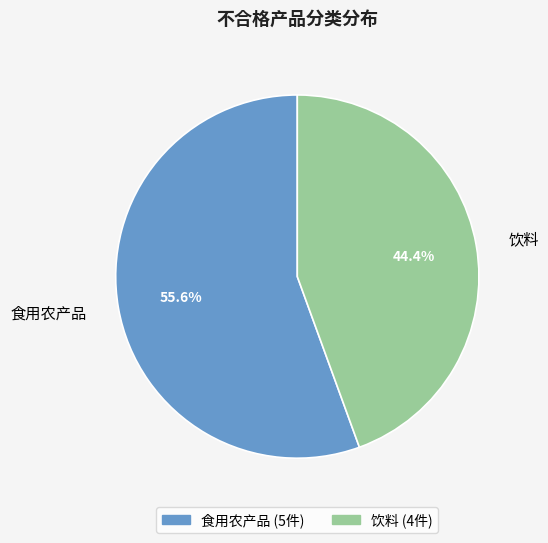

To the nearest percent, what is the difference between the 饮料 and 食用农产品 slice percentages?

11%